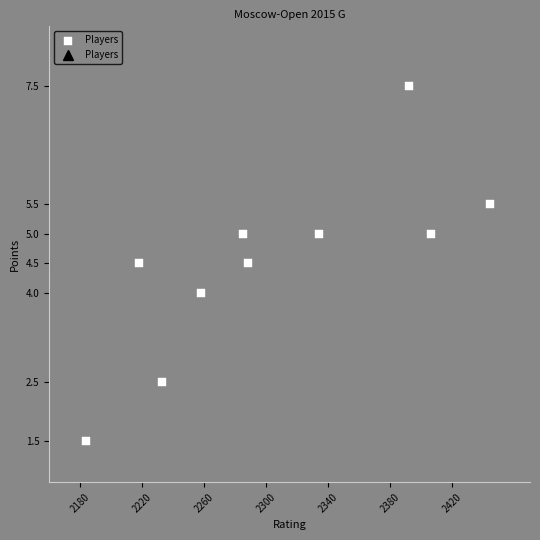

What is the average X value?

2304.2